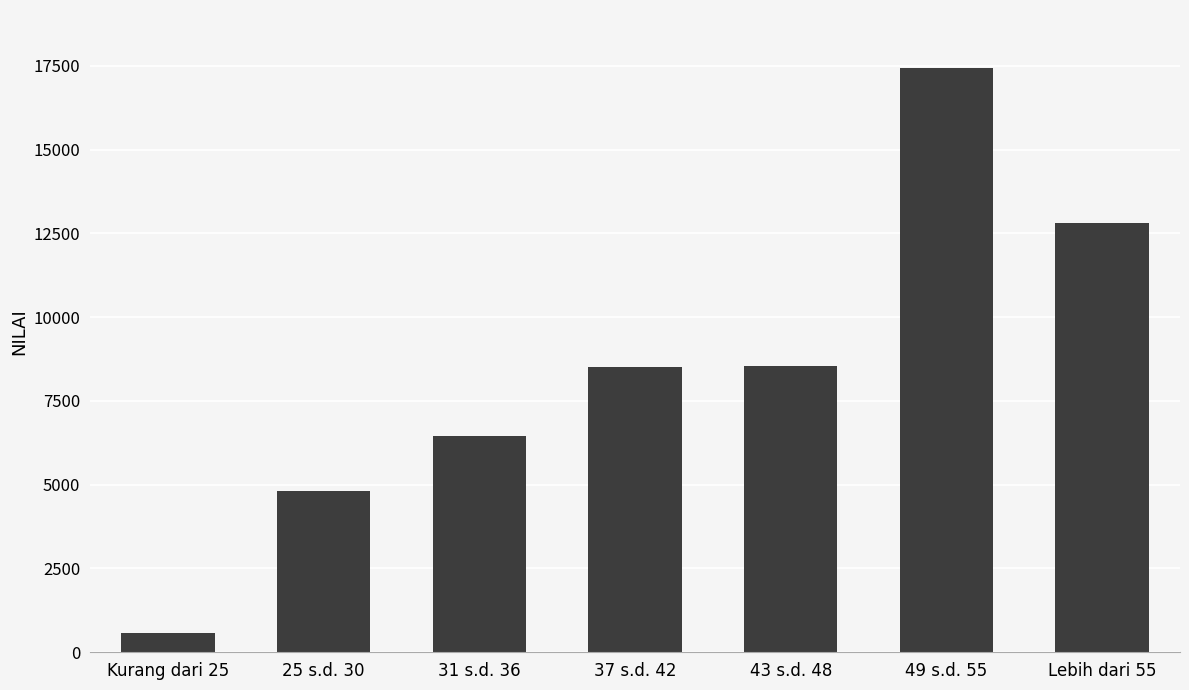

What is the label of the 2nd bar from the right?

49 s.d. 55